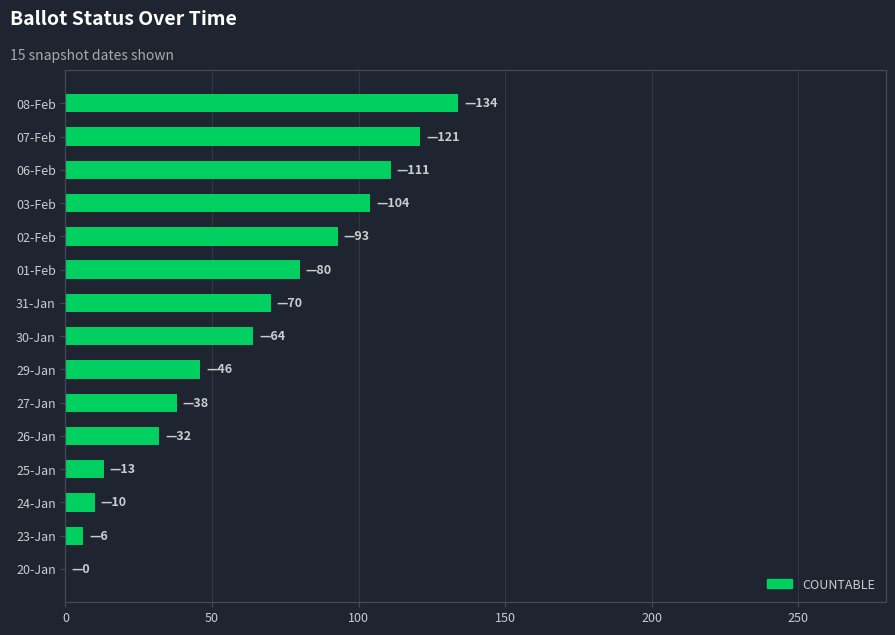

Between 20-Jan and 26-Jan, which is larger?

26-Jan